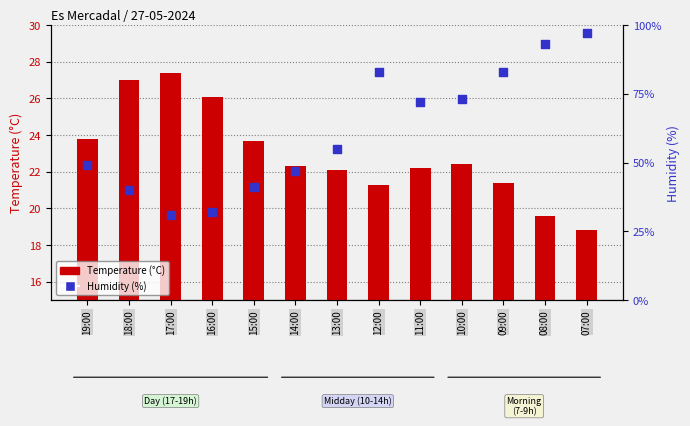

What are all the series names shown in the legend?

Temperature (°C), Humidity (%)